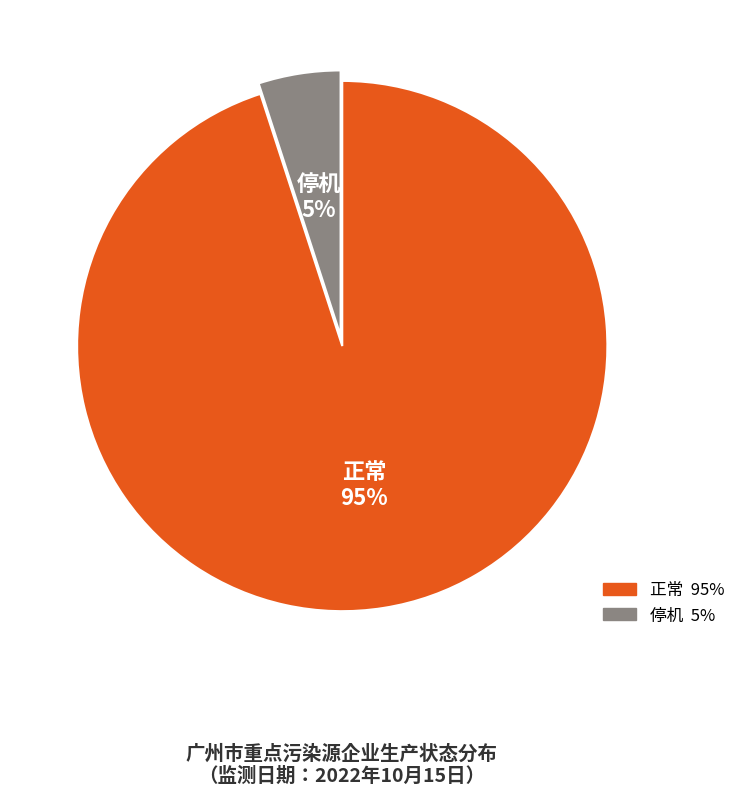

To the nearest percent, what is the average slice percentage?

50%